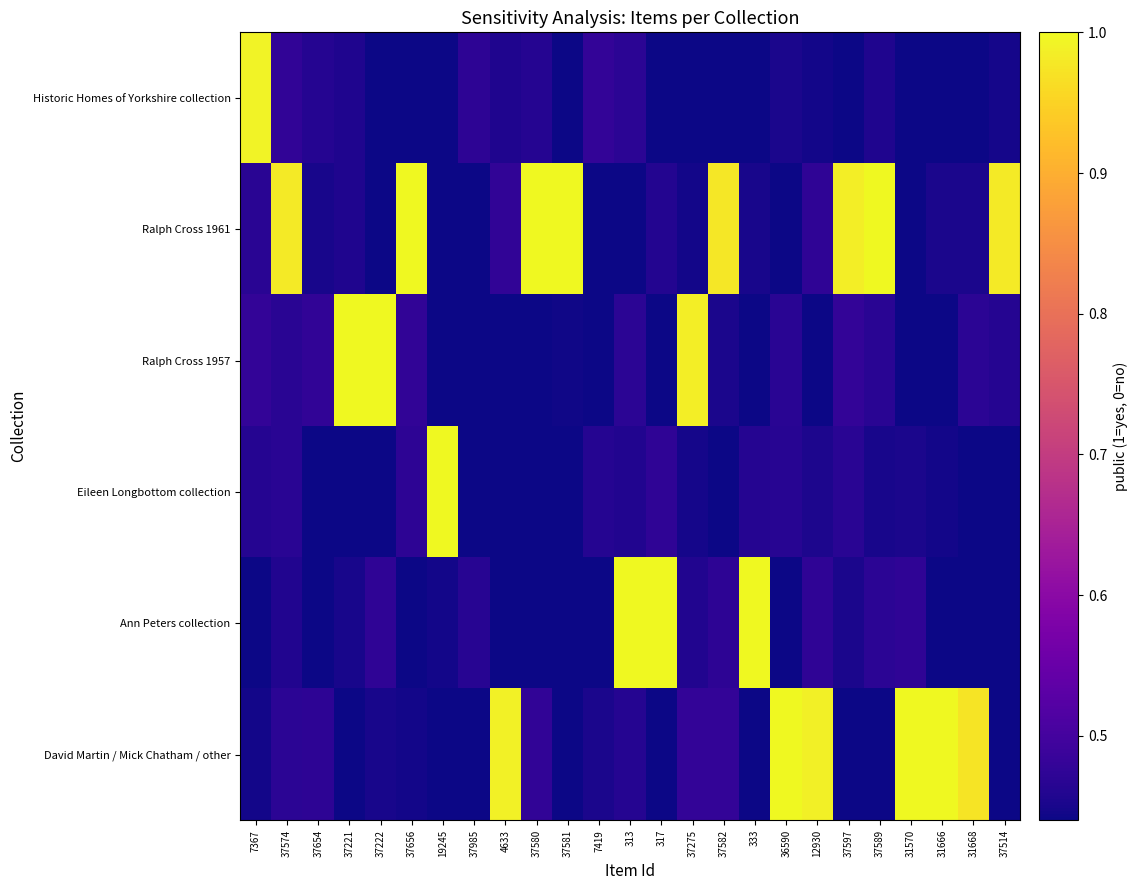

Reading left to right, list all the values displayed in this chart.

Historic Homes of Yorkshire collection: 7367=1.0	37574=0.5	37654=0.5	37221=0.5	37222=0.4	37656=0.4	19245=0.4	37985=0.5	4633=0.5	37580=0.5	37581=0.4	7419=0.5	313=0.5	317=0.4	37275=0.4	37582=0.4	333=0.4	36590=0.5	12930=0.4	37597=0.4	37589=0.5	31570=0.4	31666=0.4	31668=0.4	37514=0.4
Ralph Cross 1961: 7367=0.5	37574=1.0	37654=0.5	37221=0.5	37222=0.4	37656=1.0	19245=0.4	37985=0.4	4633=0.5	37580=1.0	37581=1.0	7419=0.4	313=0.4	317=0.5	37275=0.4	37582=1.0	333=0.4	36590=0.4	12930=0.5	37597=1.0	37589=1.0	31570=0.4	31666=0.5	31668=0.5	37514=1.0
Ralph Cross 1957: 7367=0.5	37574=0.5	37654=0.5	37221=1.0	37222=1.0	37656=0.5	19245=0.4	37985=0.4	4633=0.4	37580=0.4	37581=0.4	7419=0.4	313=0.5	317=0.4	37275=1.0	37582=0.5	333=0.4	36590=0.5	12930=0.4	37597=0.5	37589=0.5	31570=0.4	31666=0.4	31668=0.5	37514=0.5
Eileen Longbottom collection: 7367=0.5	37574=0.5	37654=0.4	37221=0.4	37222=0.4	37656=0.5	19245=1.0	37985=0.4	4633=0.4	37580=0.4	37581=0.4	7419=0.5	313=0.5	317=0.5	37275=0.4	37582=0.4	333=0.5	36590=0.5	12930=0.5	37597=0.5	37589=0.4	31570=0.5	31666=0.4	31668=0.4	37514=0.4
Ann Peters collection: 7367=0.4	37574=0.5	37654=0.4	37221=0.5	37222=0.5	37656=0.4	19245=0.4	37985=0.5	4633=0.4	37580=0.4	37581=0.4	7419=0.4	313=1.0	317=1.0	37275=0.5	37582=0.5	333=1.0	36590=0.4	12930=0.5	37597=0.5	37589=0.5	31570=0.5	31666=0.4	31668=0.4	37514=0.4
David Martin / Mick Chatham / other: 7367=0.4	37574=0.5	37654=0.5	37221=0.4	37222=0.5	37656=0.4	19245=0.4	37985=0.4	4633=1.0	37580=0.5	37581=0.4	7419=0.5	313=0.5	317=0.4	37275=0.5	37582=0.5	333=0.4	36590=1.0	12930=1.0	37597=0.4	37589=0.4	31570=1.0	31666=1.0	31668=1.0	37514=0.4